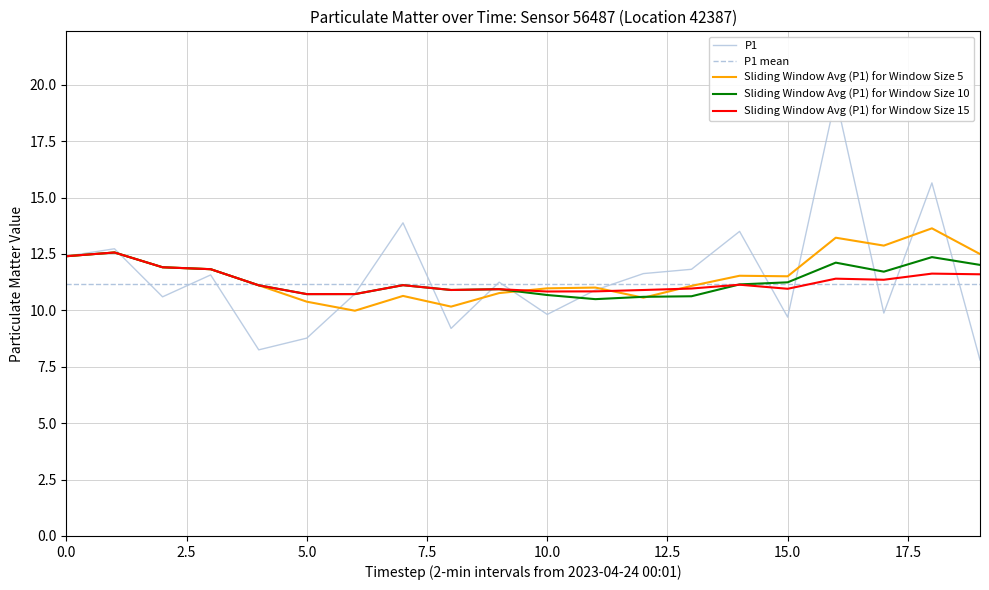

What is the minimum value for Sliding Window Avg (P1) for Window Size 10?

10.5